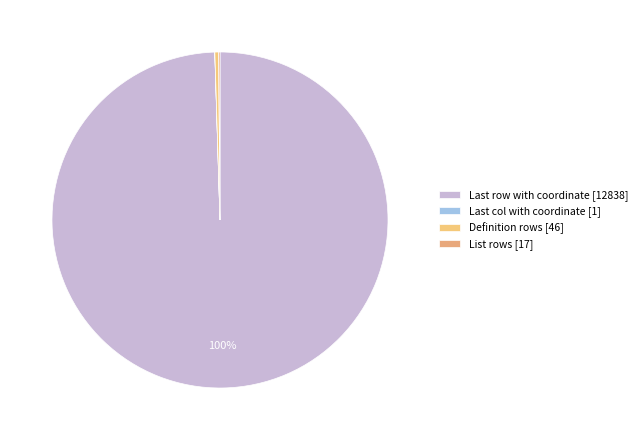

Count the number of slices in the pie.

4